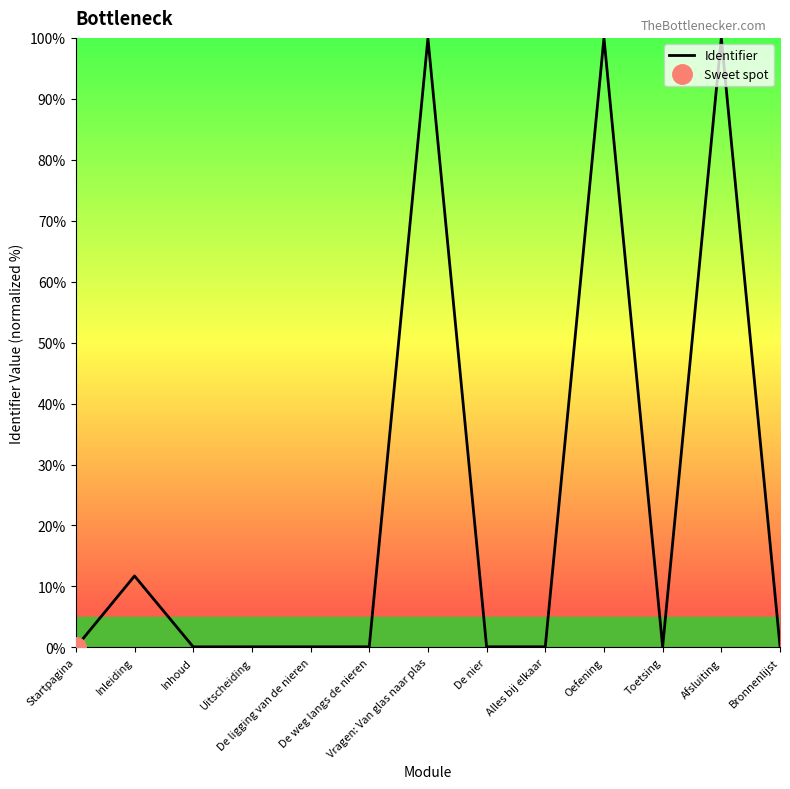

Where is the data nearest to the value 50?

Inleiding